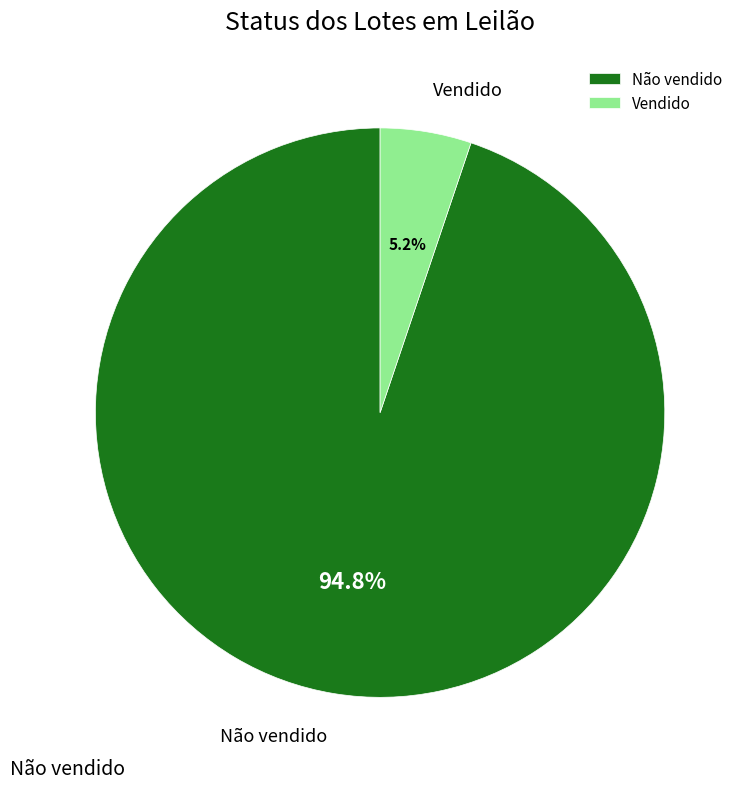

The Não vendido slice represents 99% of the pie. True or false?

False